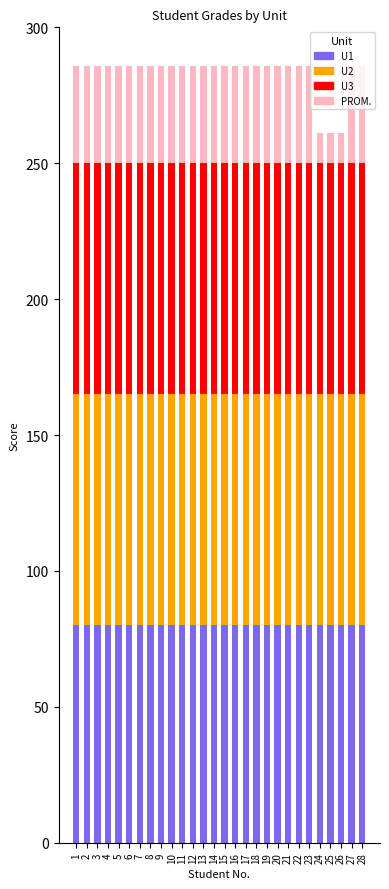

What is the sum of all U1 values?

2240.0